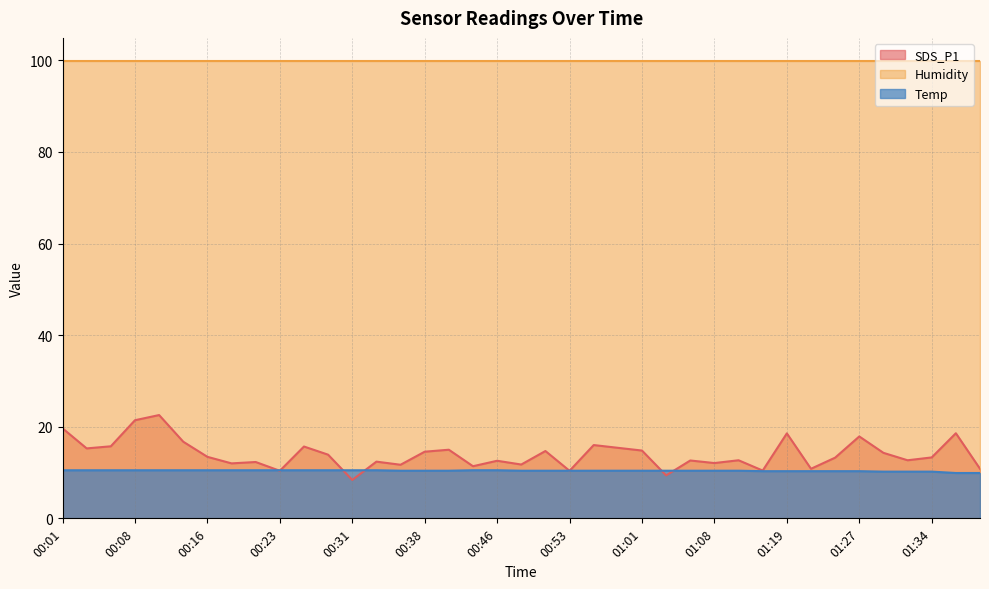

At which label does Temp first exceed 10?

00:01